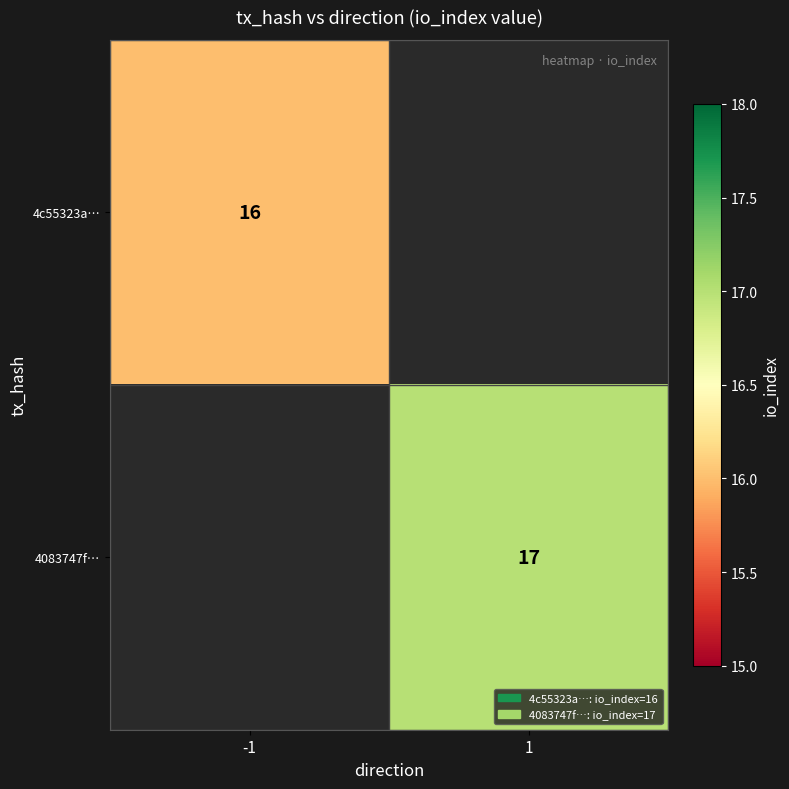

The value of 4083747f… at 1 is 17. True or false?

True